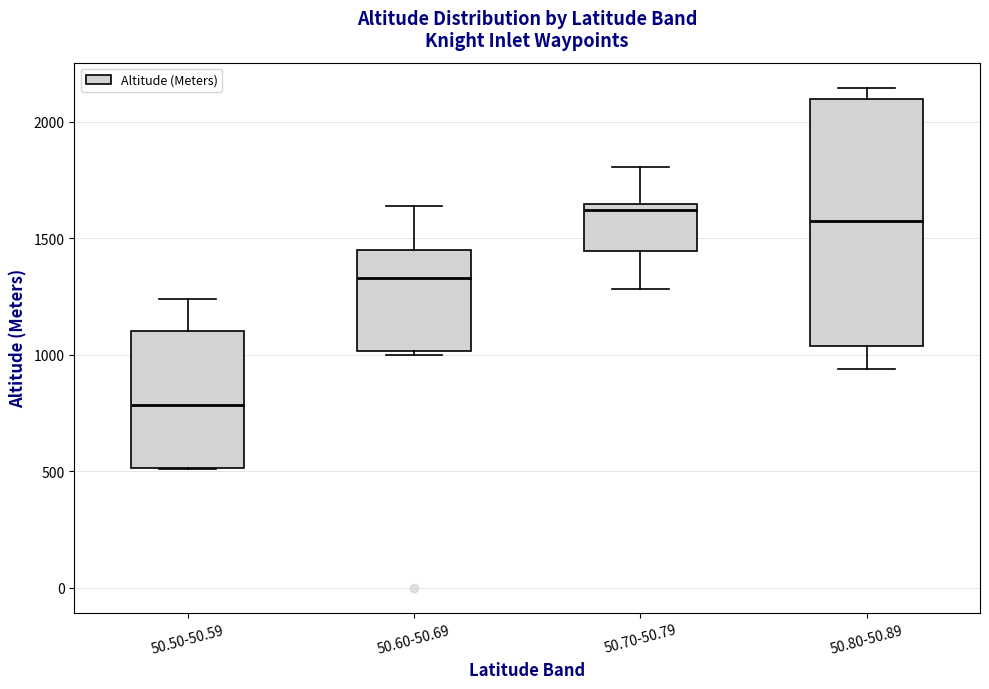

Where is the lower edge of the box for 50.70-50.79 on the y-axis? The values are not printed on the chart, so give them approximately, as read against the axis.

1450